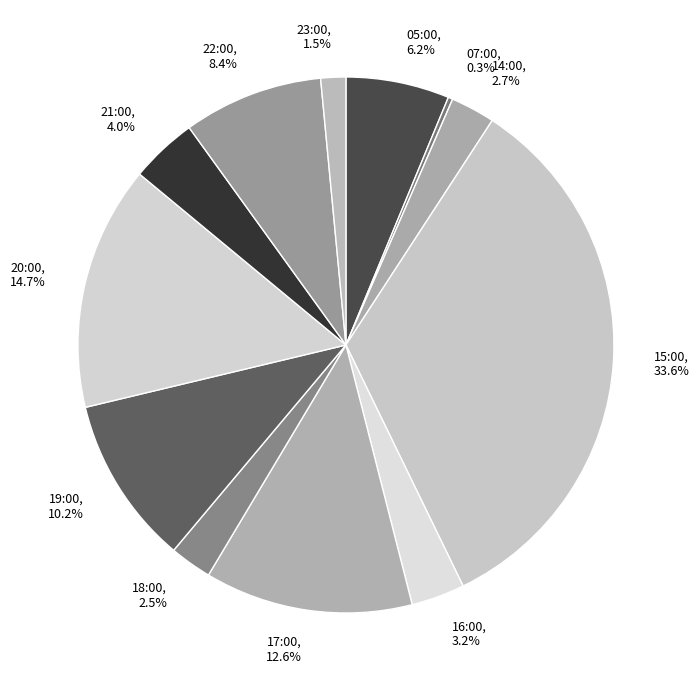

Between 16:00 and 19:00, which is larger?

19:00